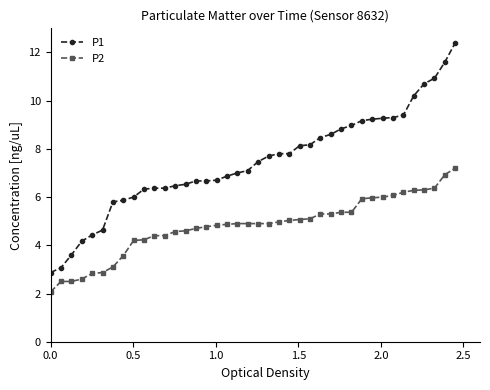

What is the value of the P1 point at the 28th from the left?

8.6